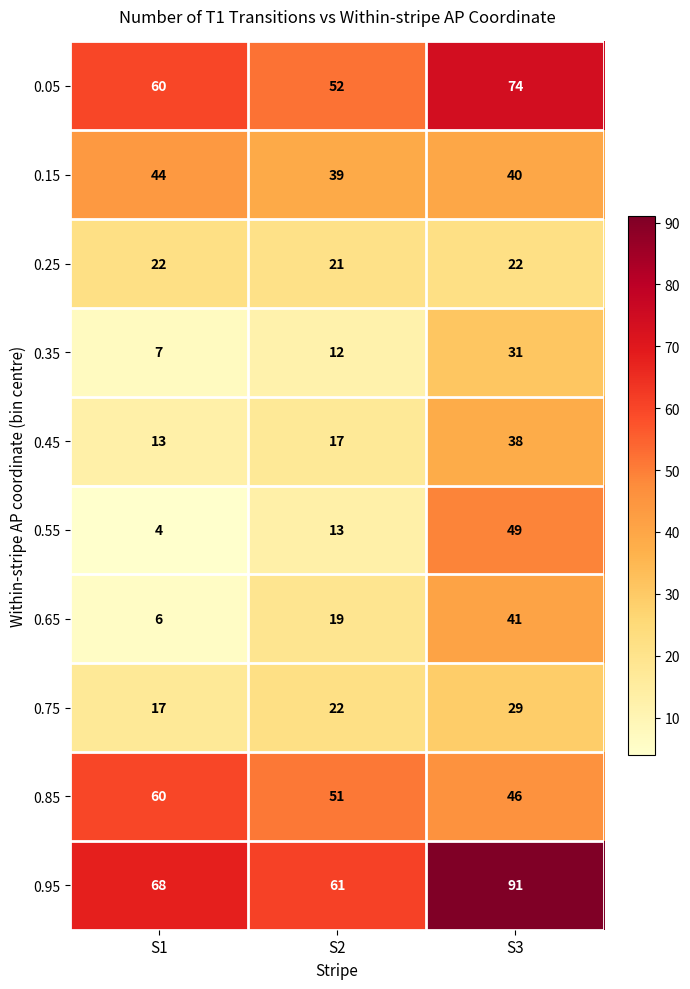

What is the sum of all 0.25 values?

65